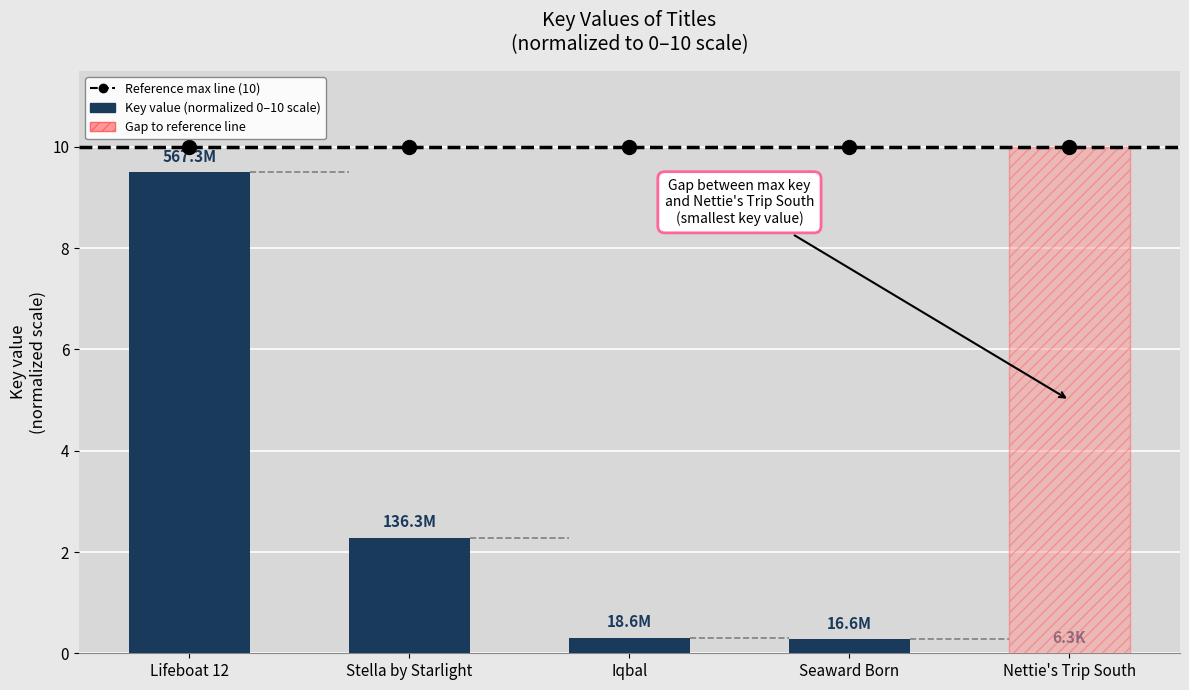

What is the label of the 3rd bar from the right?

Iqbal